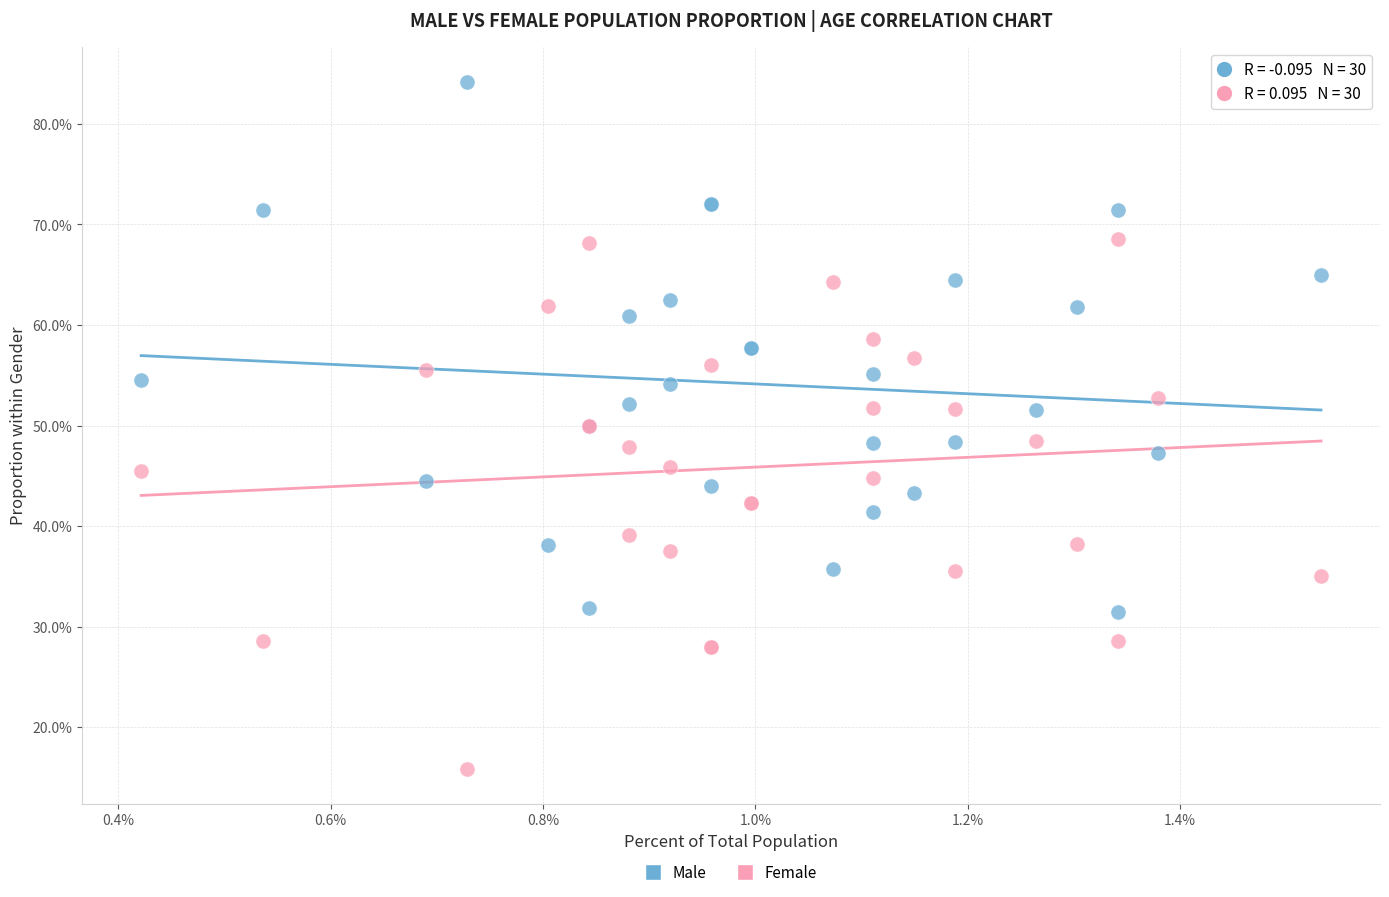

Which series reaches the maximum Y coordinate?

Male